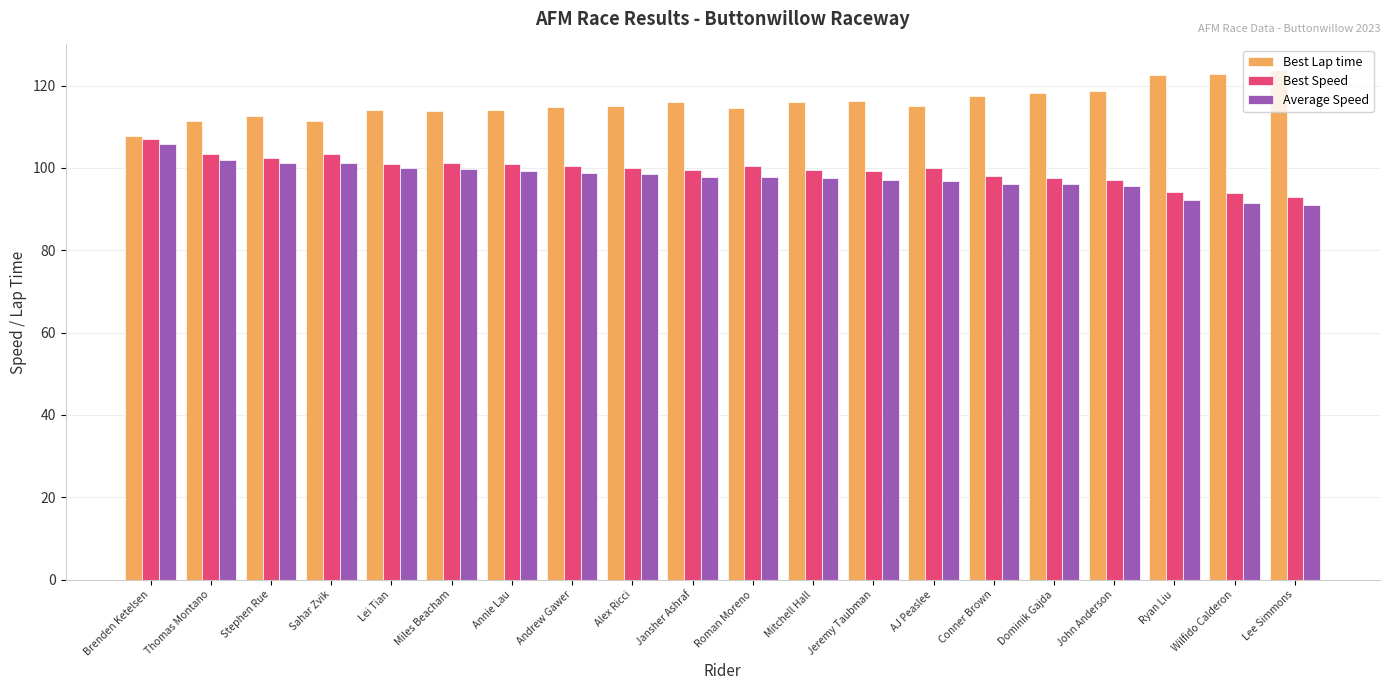

Is it true that Best Speed equals 101.1 at Annie Lau?

True